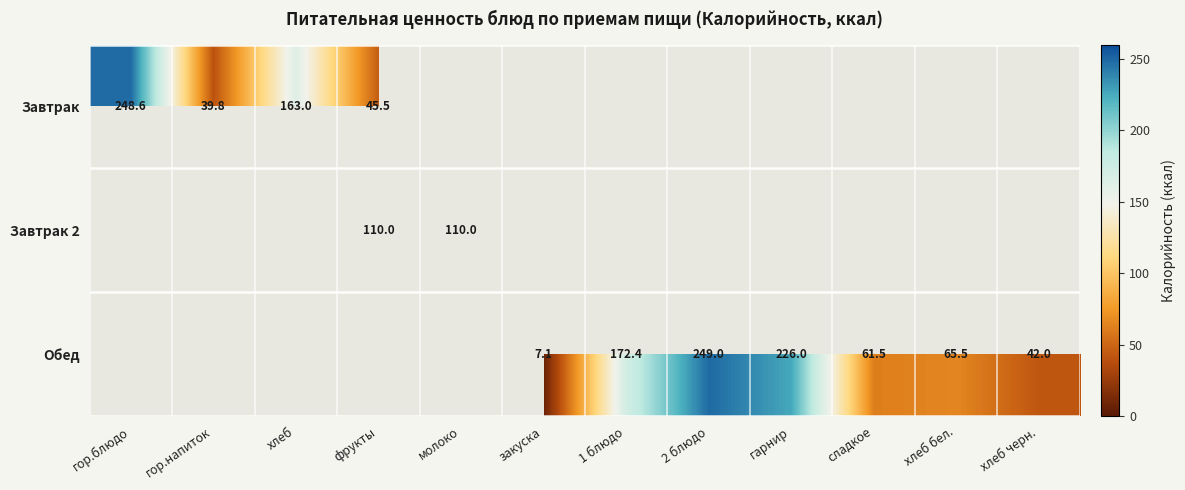

The Обед series shows 235.2 at 1 блюдо. True or false?

False